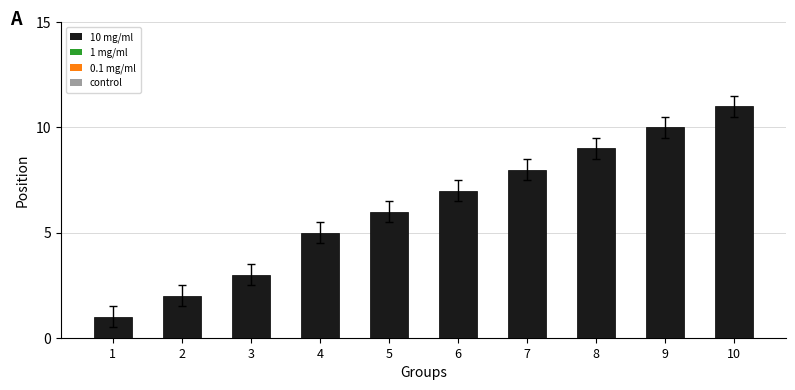

Reading right to left, what are all the values shown in this chart?

10=11	9=10	8=9	7=8	6=7	5=6	4=5	3=3	2=2	1=1